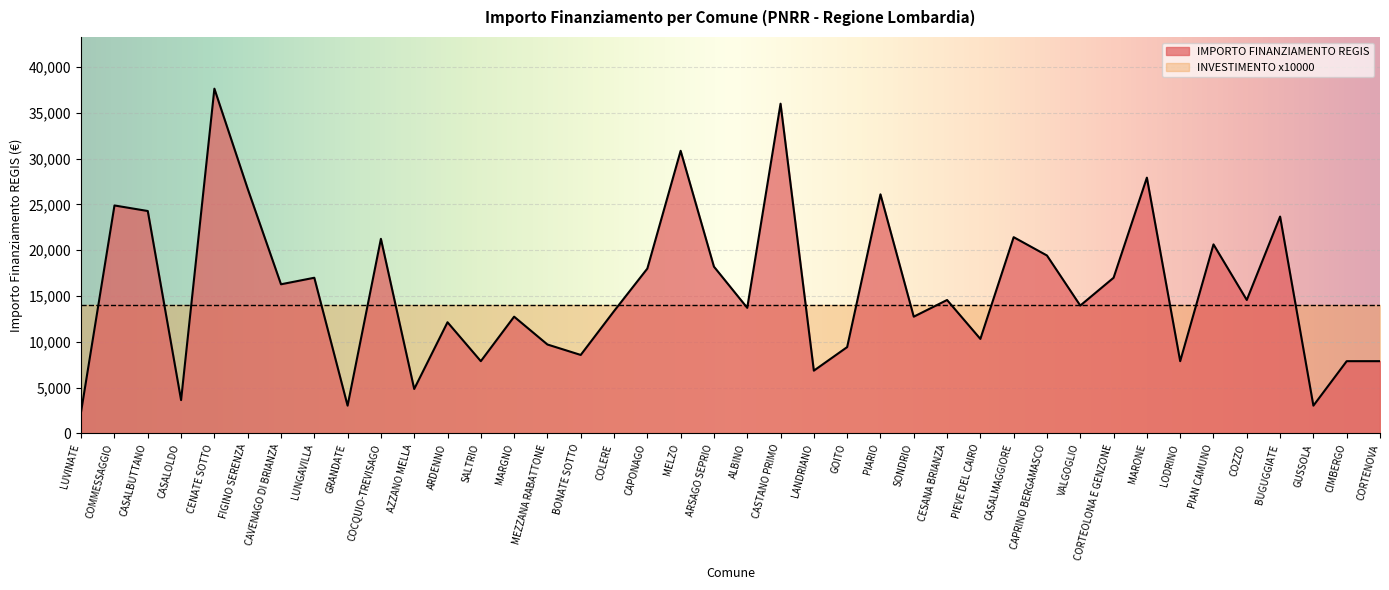

What is the sum of all values?

628506